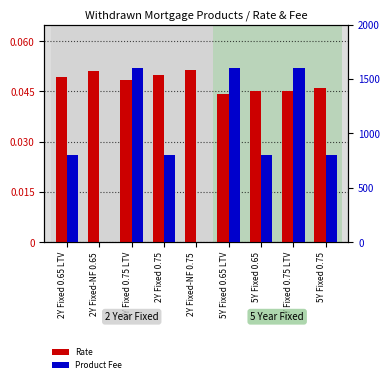

Reading left to right, extract all data points from this chart.

Rate: 2Y Fixed 0.65 LTV=0.0	2Y Fixed-NF 0.65=0.1	2Y Fixed 0.75 LTV=0.0	2Y Fixed 0.75=0.0	2Y Fixed-NF 0.75=0.1	5Y Fixed 0.65 LTV=0.0	5Y Fixed 0.65=0.0	5Y Fixed 0.75 LTV=0.0	5Y Fixed 0.75=0.0
Product Fee: 2Y Fixed 0.65 LTV=799.0	2Y Fixed-NF 0.65=0.0	2Y Fixed 0.75 LTV=1599.0	2Y Fixed 0.75=799.0	2Y Fixed-NF 0.75=0.0	5Y Fixed 0.65 LTV=1599.0	5Y Fixed 0.65=799.0	5Y Fixed 0.75 LTV=1599.0	5Y Fixed 0.75=799.0